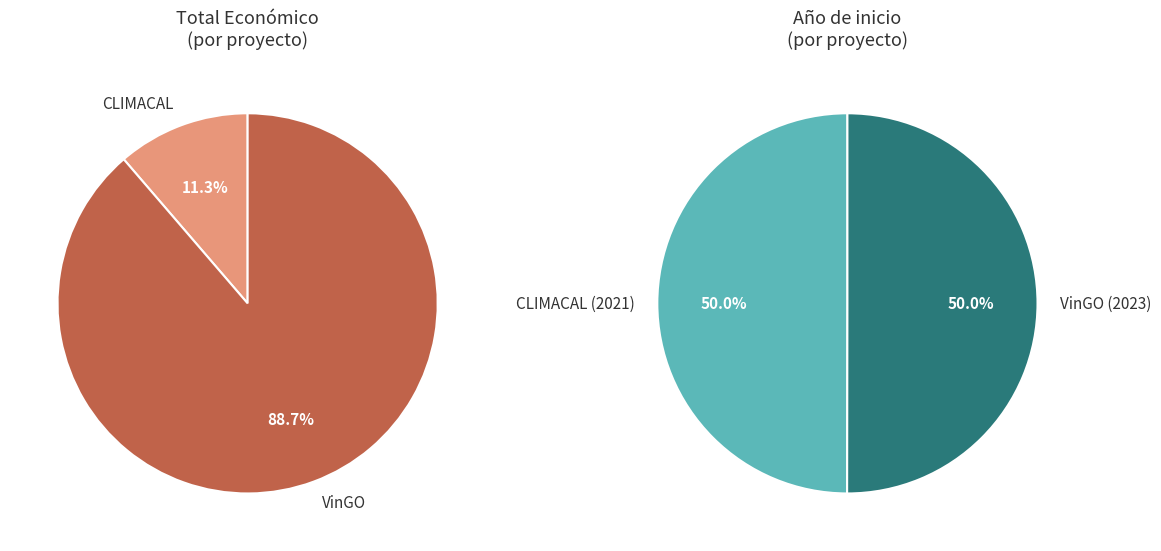

What is the change in value from Proyecto CLIMACAL: Mejora de la calidad to Grupo Operativo VinGO: Proyecto de identificación?

+2